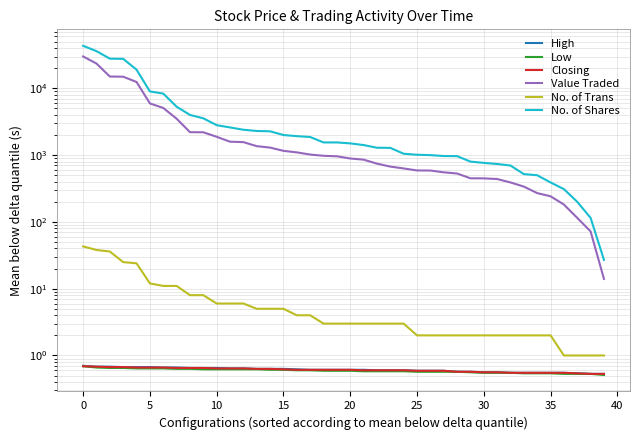

True or false: Closing has a value of 0.6 at 35.

True